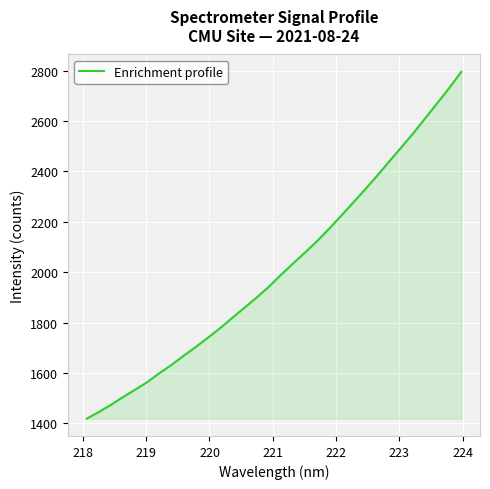

What is the difference between the maximum and second lowest values?

1349.7